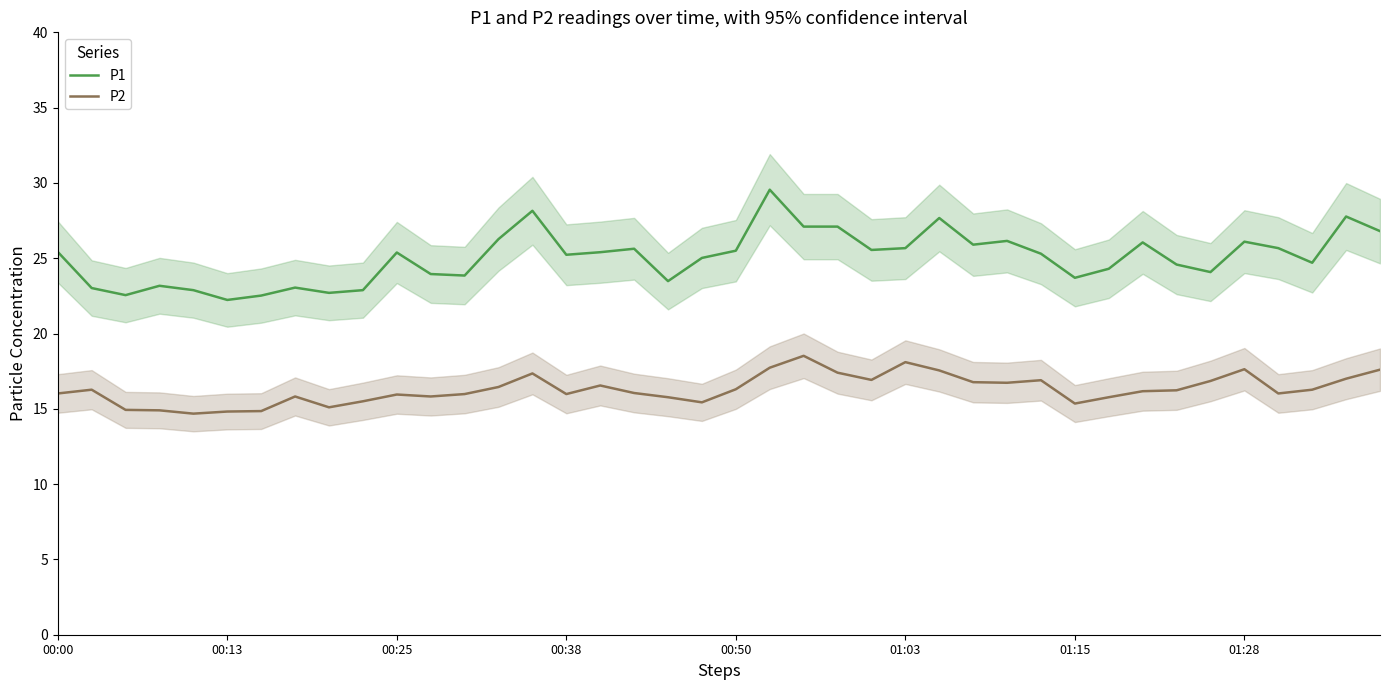

Reading left to right, list all the values displayed in this chart.

P1: 25.4	23.0	22.6	23.2	22.9	22.2	22.5	23.1	22.7	22.9	25.4	23.9	23.9	26.3	28.1	25.2	25.4	25.6	23.5	25.0	25.5	29.6	27.1	27.1	25.6	25.7	27.7	25.9	26.1	25.3	23.7	24.3	26.1	24.6	24.1	26.1	25.7	24.7	27.8	26.8
P2: 16.0	16.3	14.9	14.9	14.7	14.8	14.8	15.8	15.1	15.5	15.9	15.8	16.0	16.4	17.4	16.0	16.6	16.1	15.8	15.4	16.3	17.7	18.5	17.4	16.9	18.1	17.6	16.8	16.7	16.9	15.3	15.8	16.2	16.2	16.9	17.6	16.0	16.3	17.0	17.6